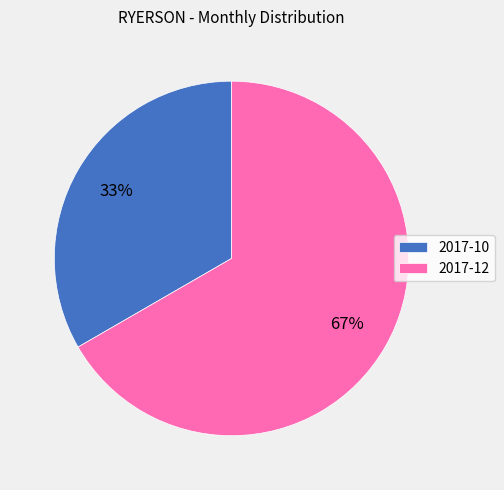

What is the largest slice in the pie chart?

2017-12